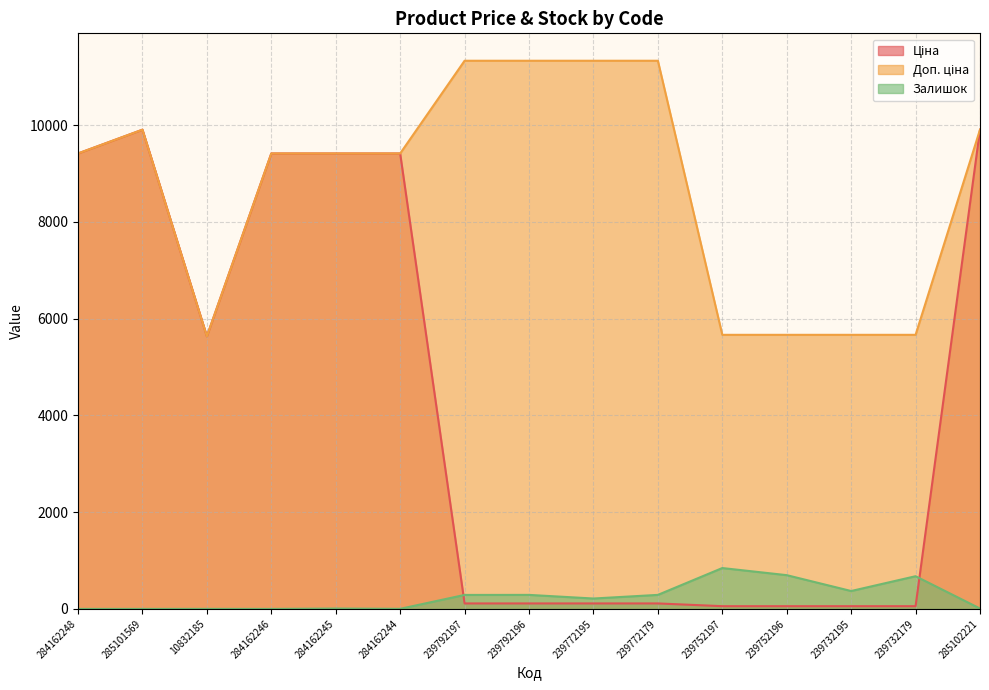

How many values in the Залишок series are below 215?

7